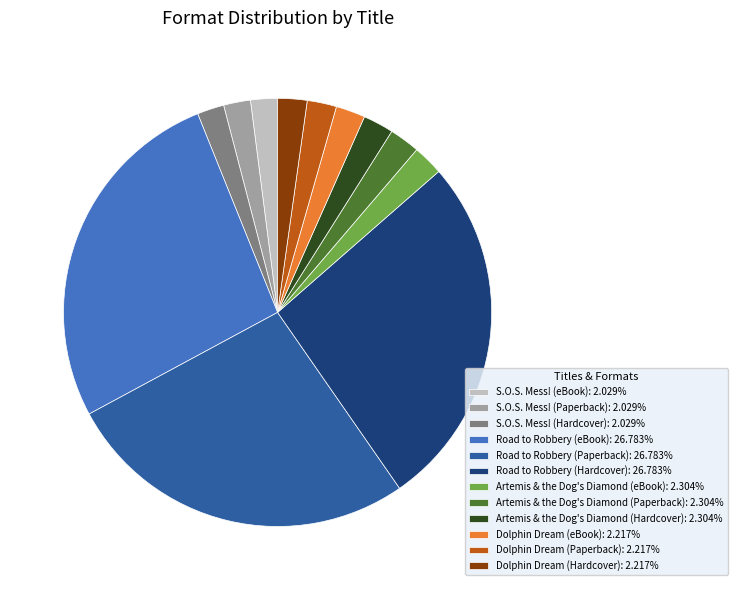

Approximately how many times larger is the value at Road to Robbery (Hardcover): 26.783% compared to Dolphin Dream (eBook): 2.217%?

12.1